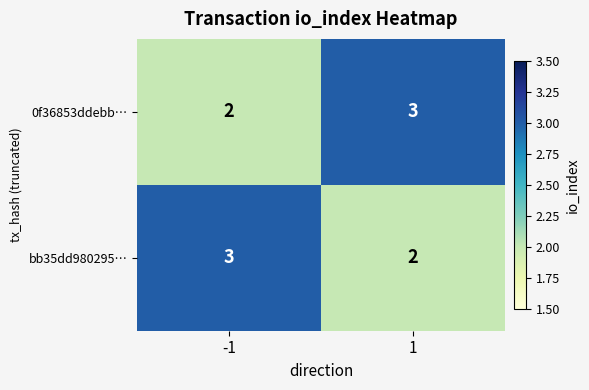

Read the 0f36853ddebb… value at 1.

3